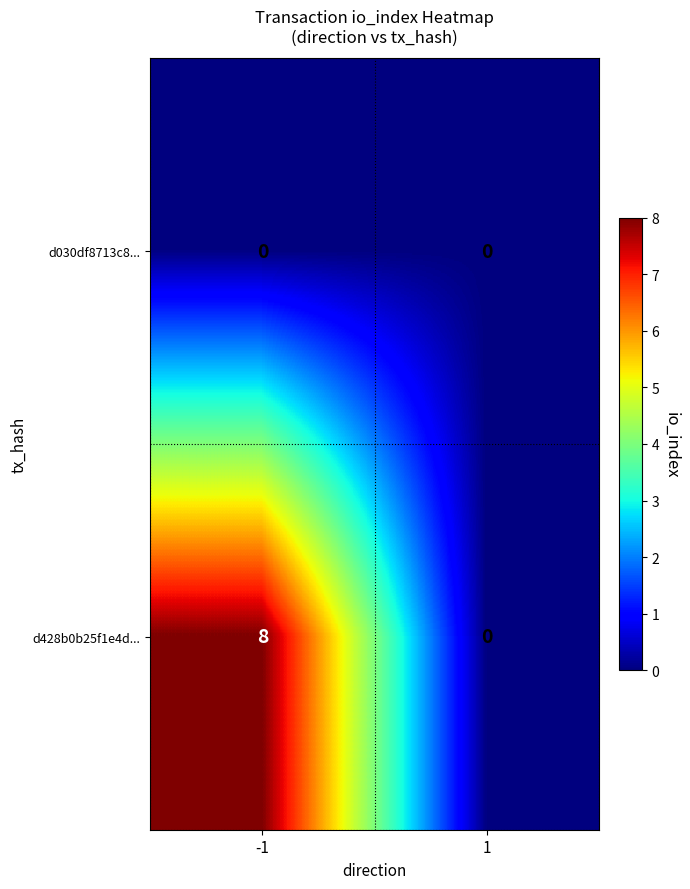

What is the sum of the d428b0b25f1e4d... values at -1 and 1?

8